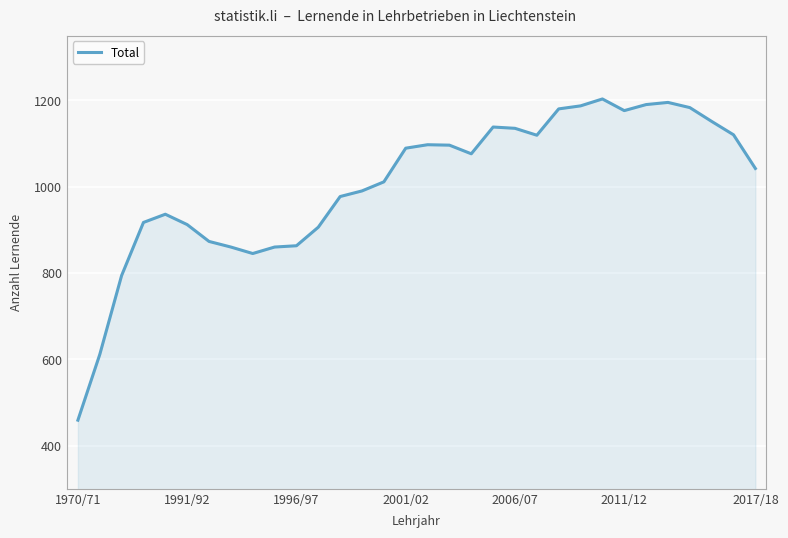

What is the difference between the maximum and minimum values?

744